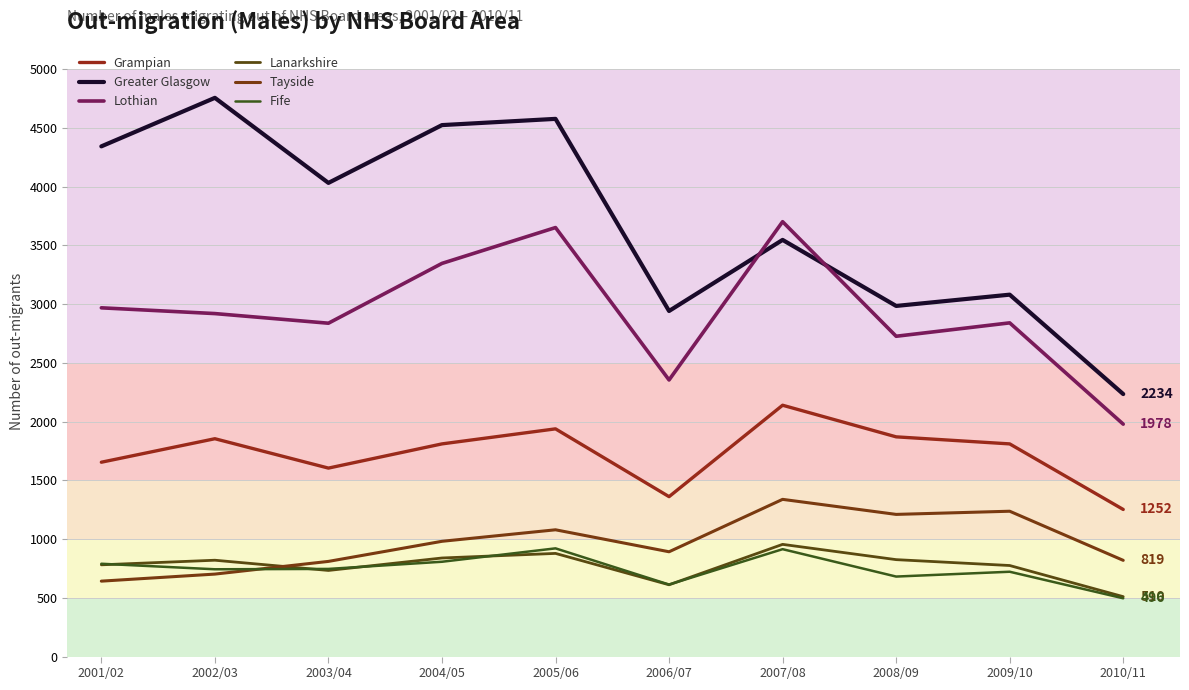

Where is Tayside nearest to the value 990?

2004/05